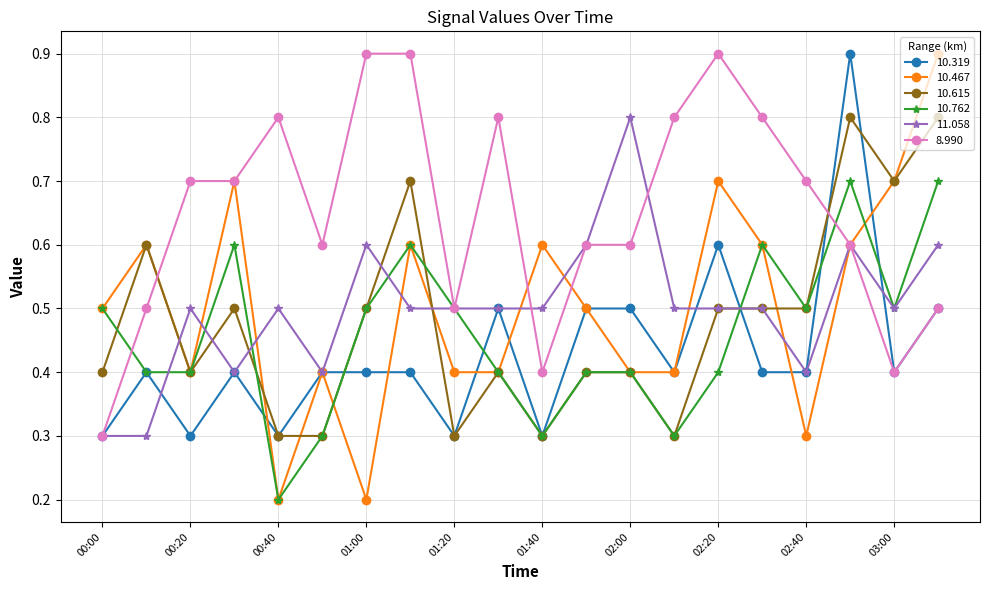

Which series has the largest range (max minus min)?

10.467